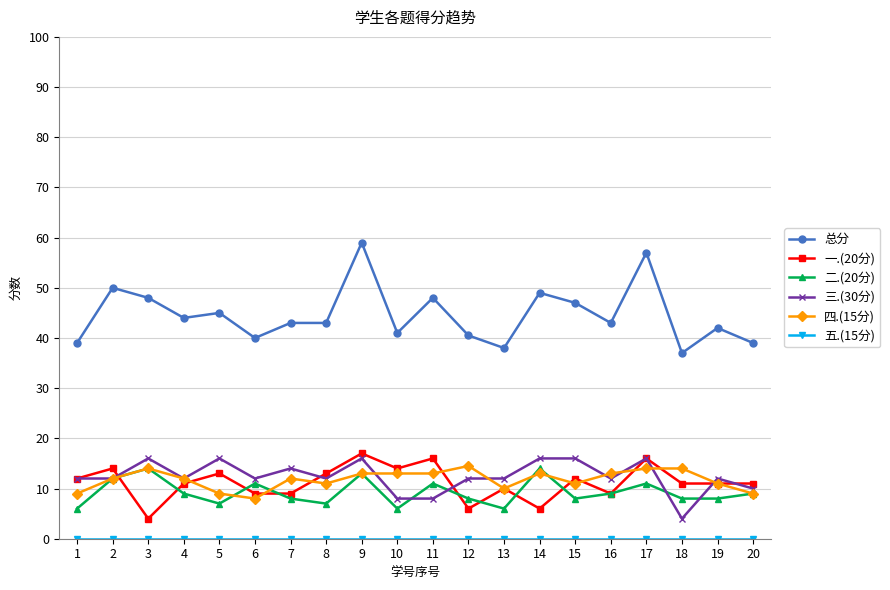

True or false: 二.(20分) and 总分 intersect in this chart.

False